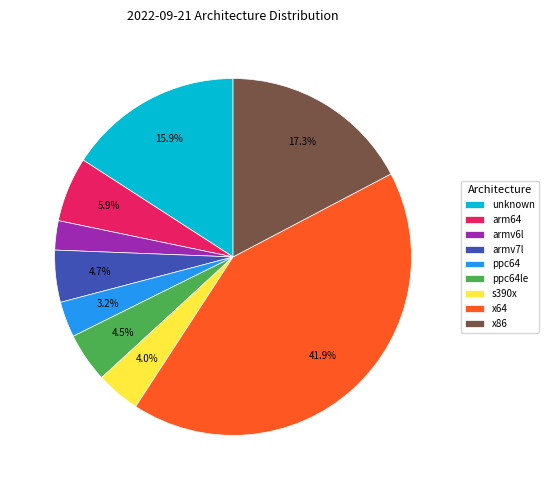

What is the smallest slice in the pie chart?

armv6l